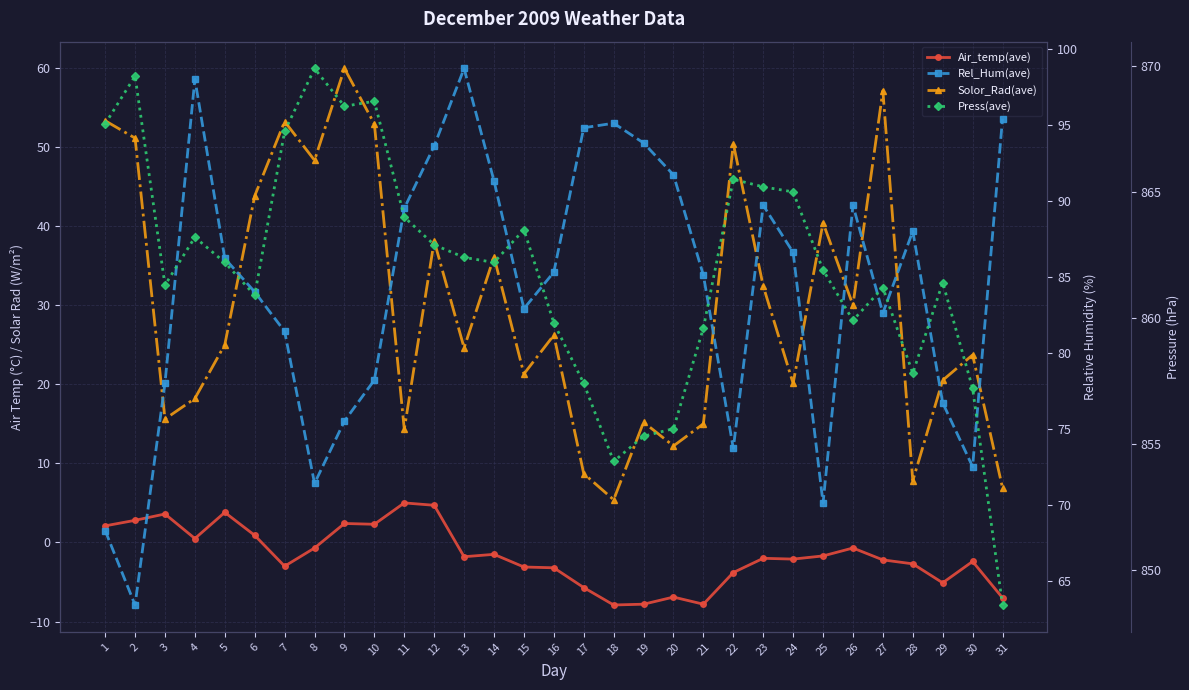

How many interior local valleys does the Air_temp(ave) series have?

8